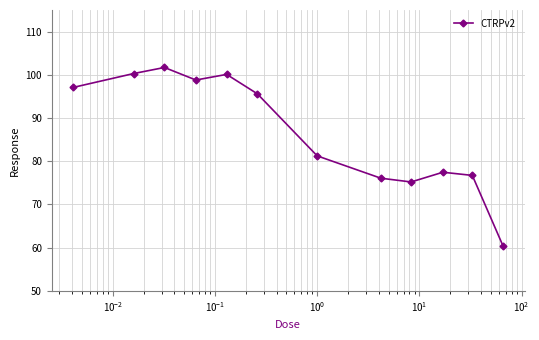

What is the greatest value displayed?

101.7